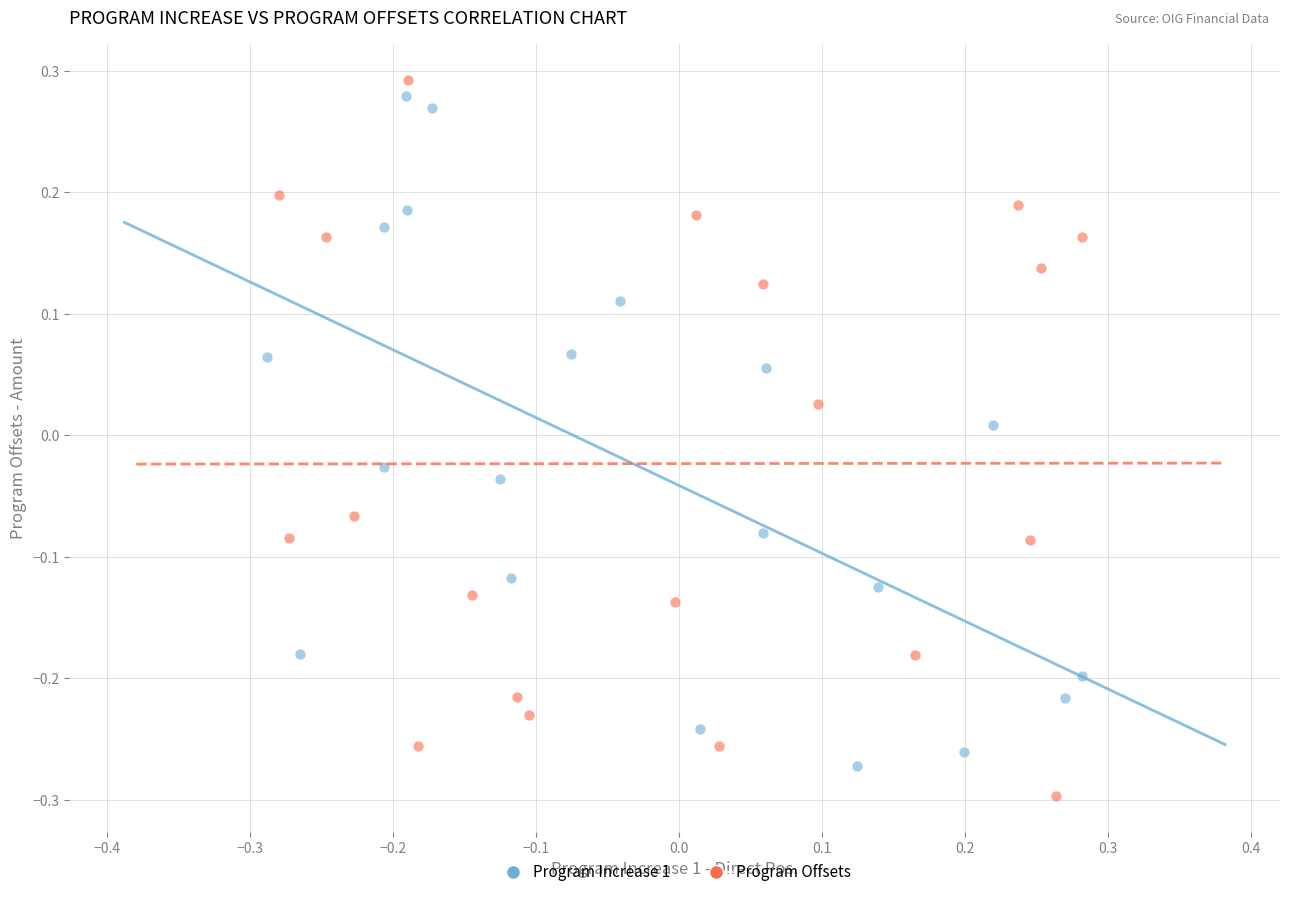

Which series has the widest spread of Y values?

Program Offsets